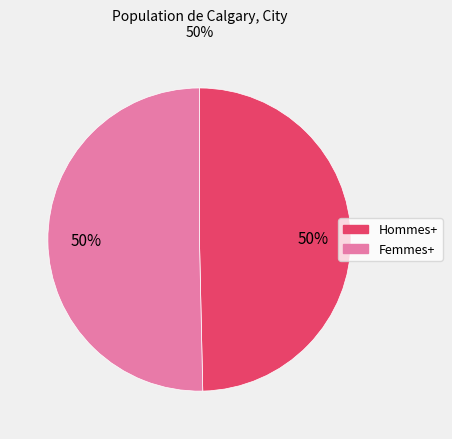

Approximately how many times larger is the value at Femmes+ compared to Hommes+?

1.0